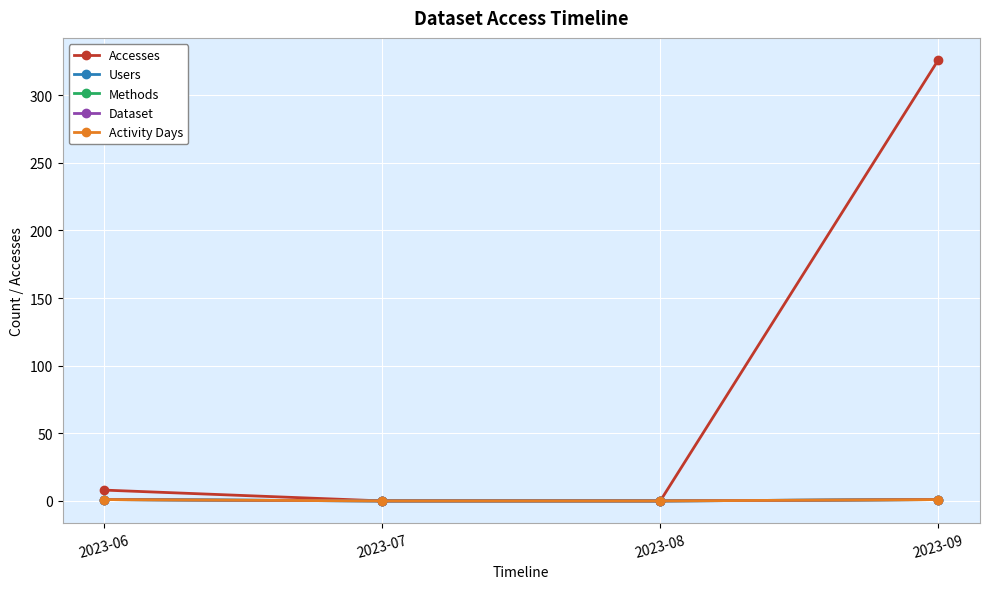

True or false: Methods and Dataset intersect in this chart.

False